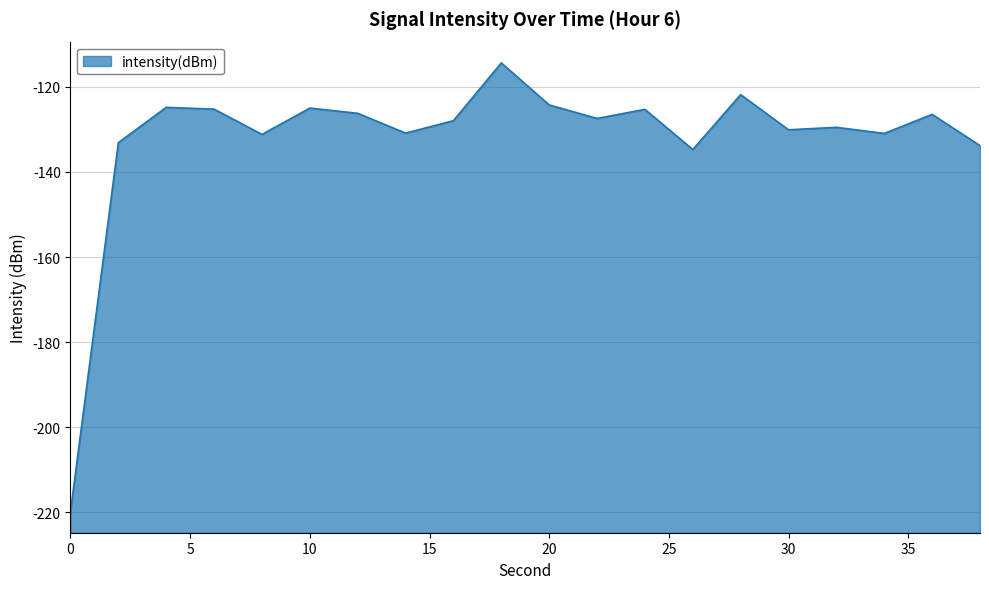

Which category has the highest value across all series?

18